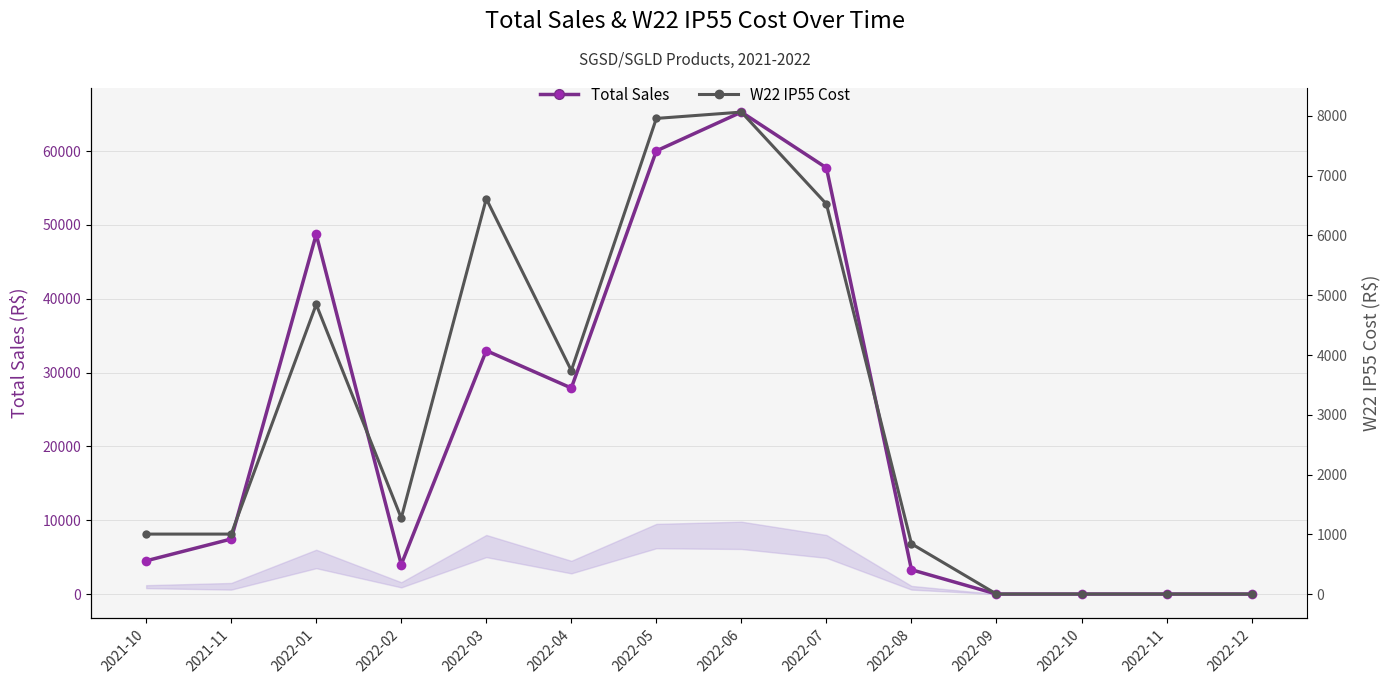

Reading left to right, list all the values displayed in this chart.

Total Sales: 4500.0	7452.0	48706.0	3992.0	32966.0	27898.0	60016.0	65269.0	57720.0	3291.0	0.0	0.0	0.0	0.0
W22 IP55 Cost: 1003.2	1003.2	4845.8	1271.8	6614.6	3739.7	7958.8	8064.6	6526.4	840.7	0.0	0.0	0.0	0.0